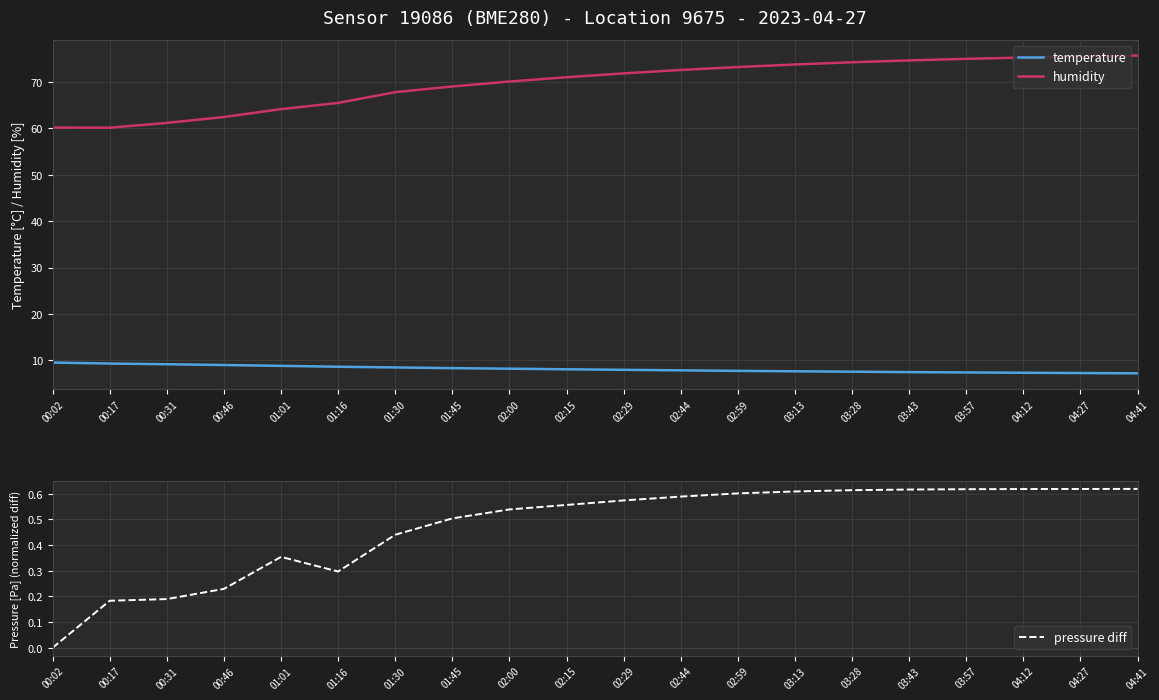

Where is the first local maximum for pressure diff?

01:01